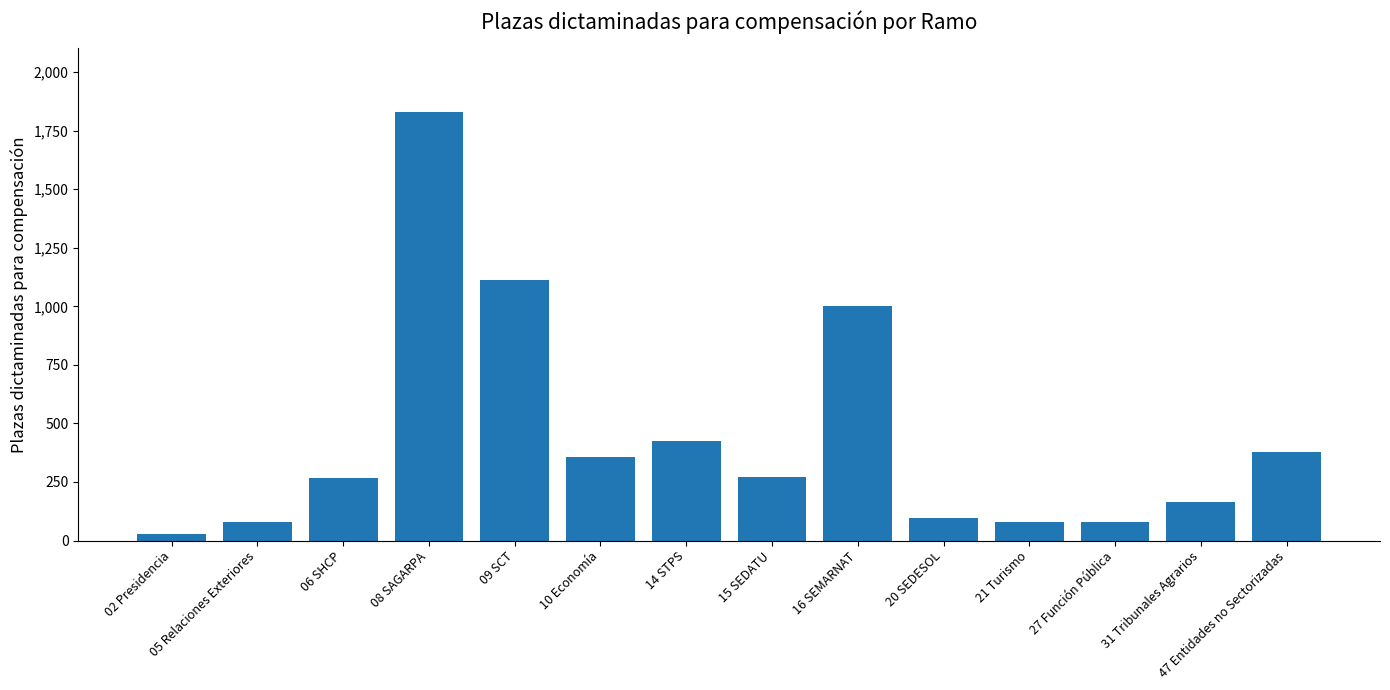

What is the change in value from 09 SCT to 15 SEDATU?

-842